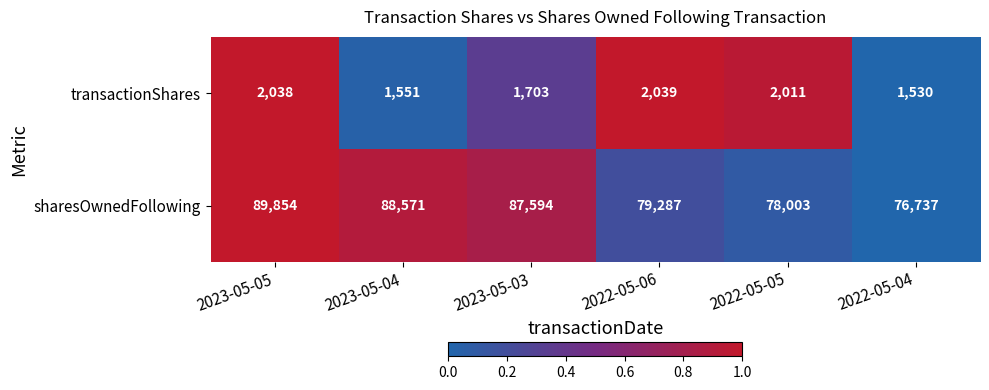

Rank the series by their maximum value, from lowest to highest.

transactionShares, sharesOwnedFollowing